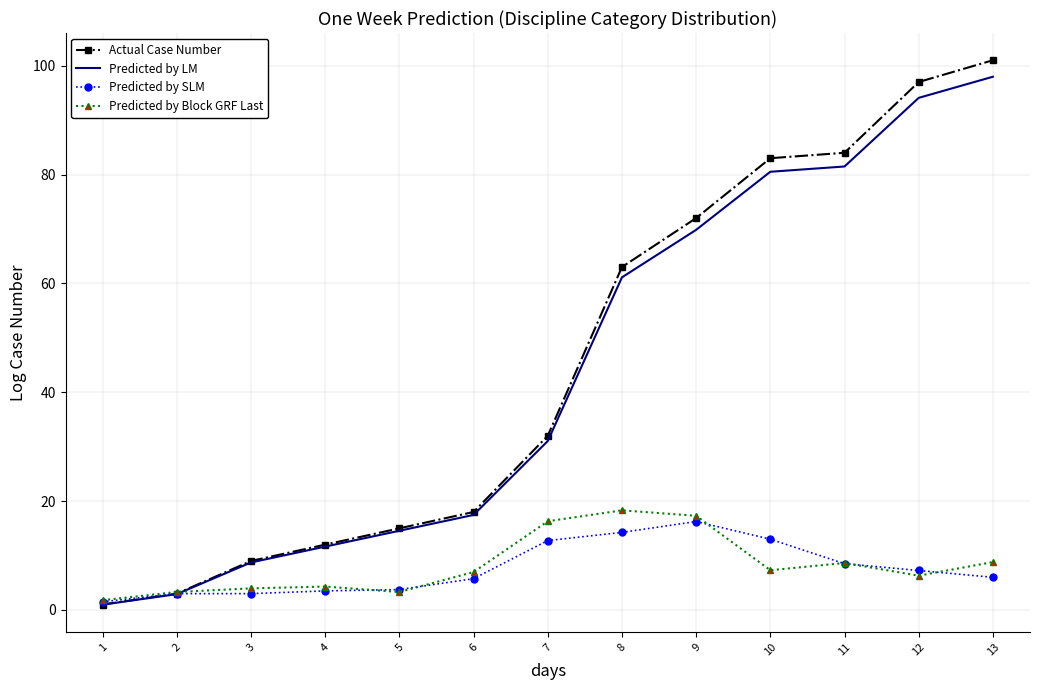

Which series changed the most between 1 and 8?

Actual Case Number